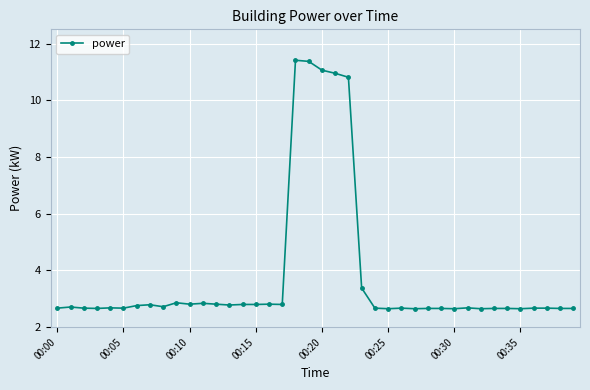

What is the greatest value displayed?

11.4